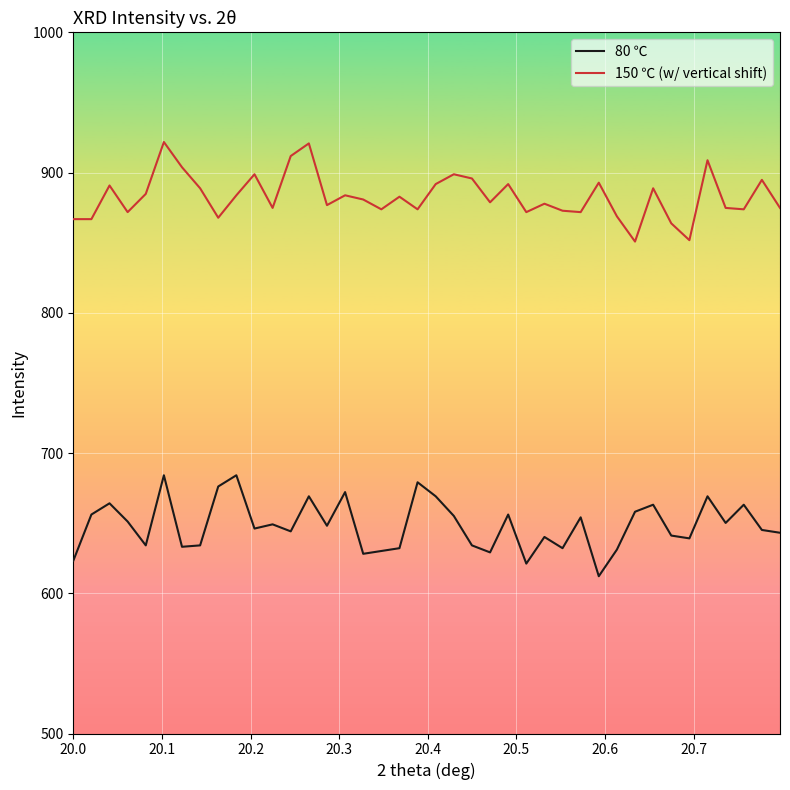

What is the minimum value for 80 ℃?

612.1